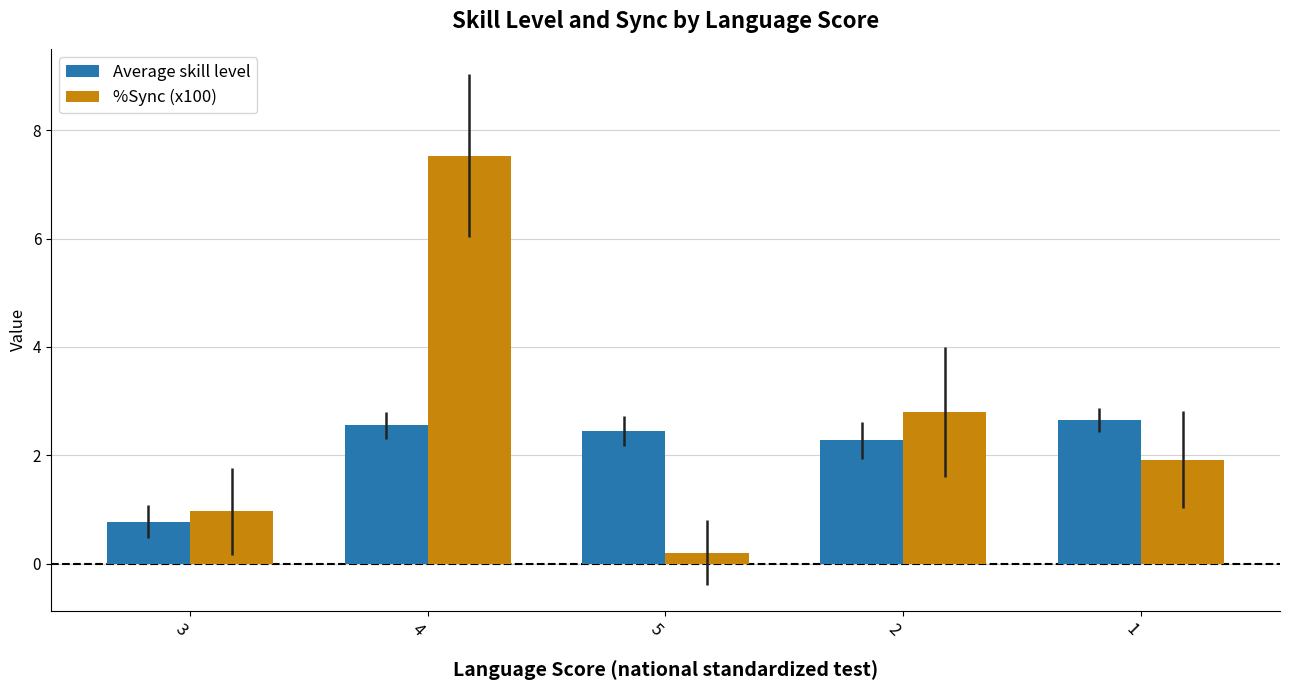

What is the total value across all series at 3?

1.7